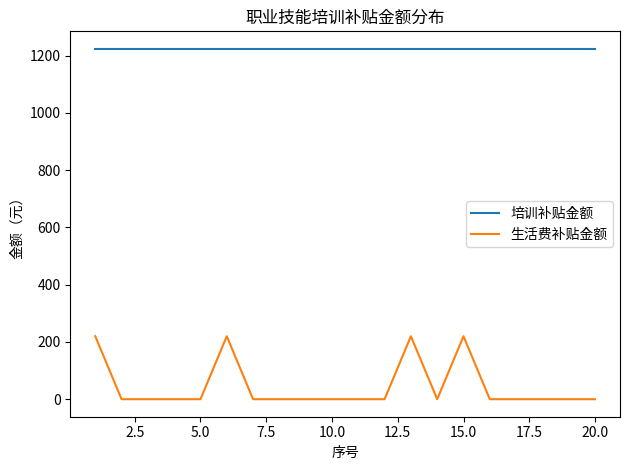

True or false: 生活费补贴金额 and 培训补贴金额 intersect in this chart.

False